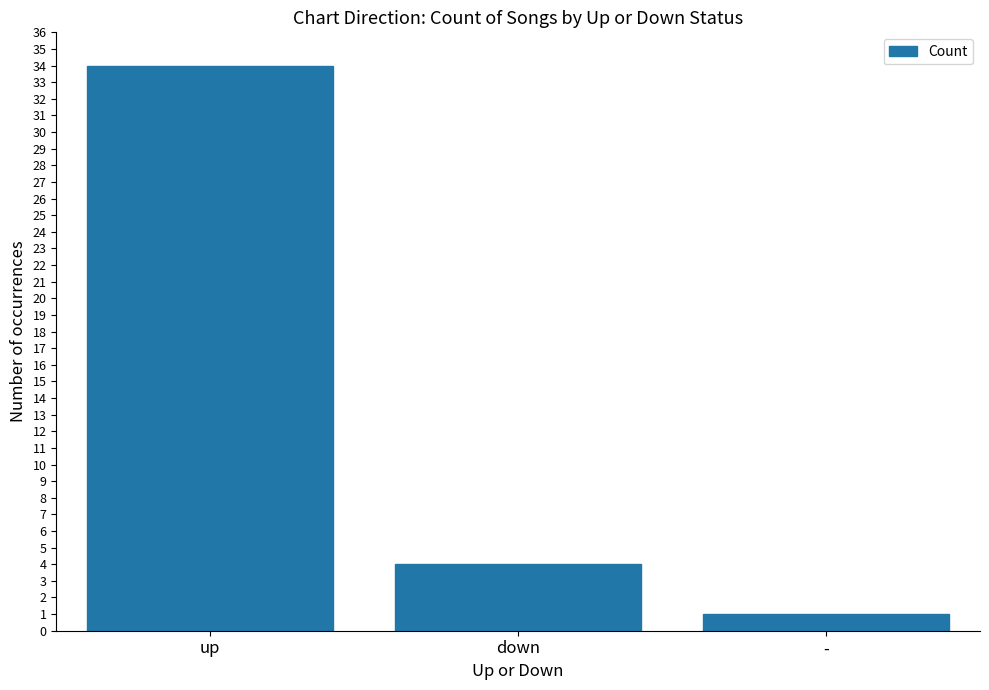

Reading left to right, list all the values displayed in this chart.

34	4	1